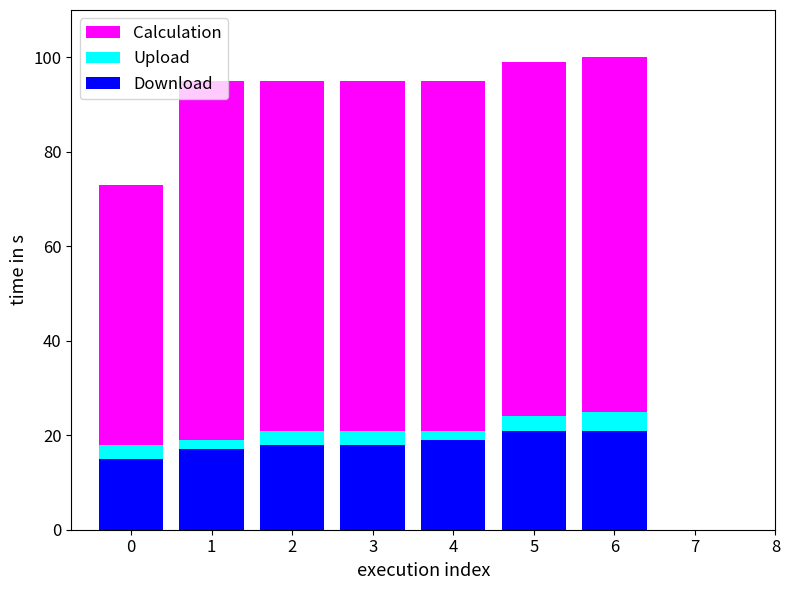

The Download series shows 9 at 0. True or false?

False